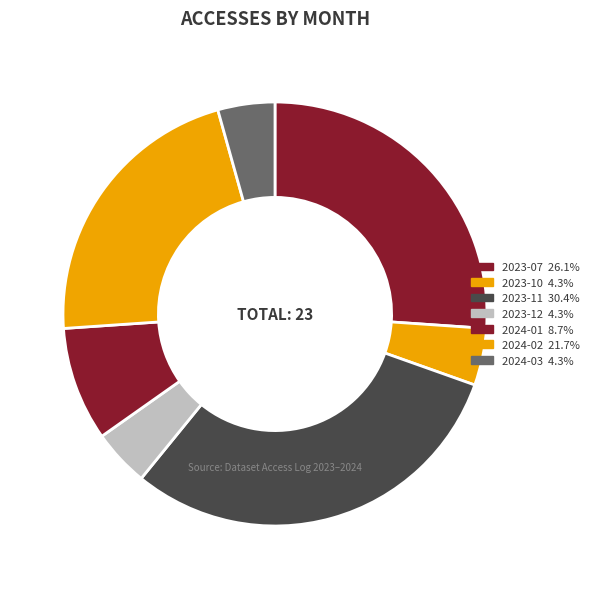

True or false: 2023-07 accounts for 26% of the total.

True